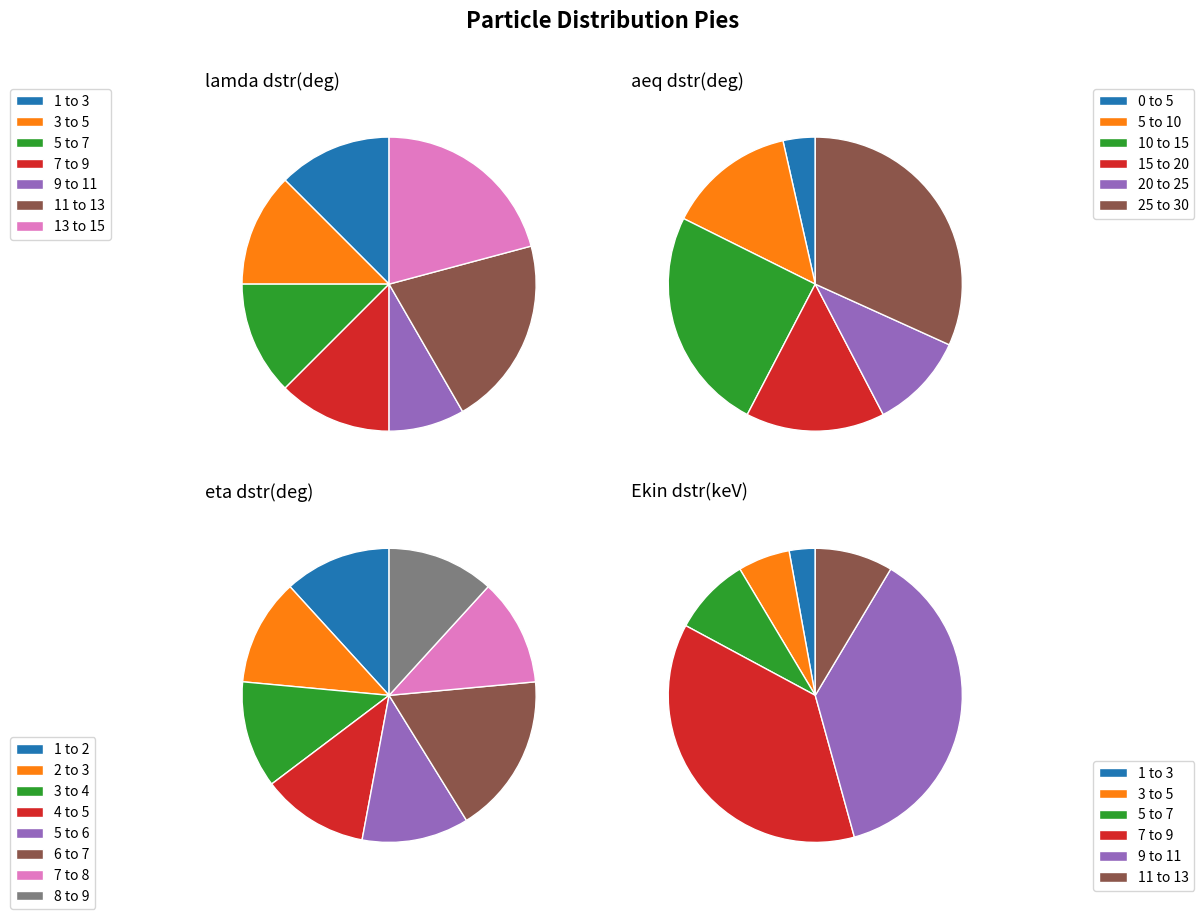

The 5 slice represents 13% of the pie. True or false?

False